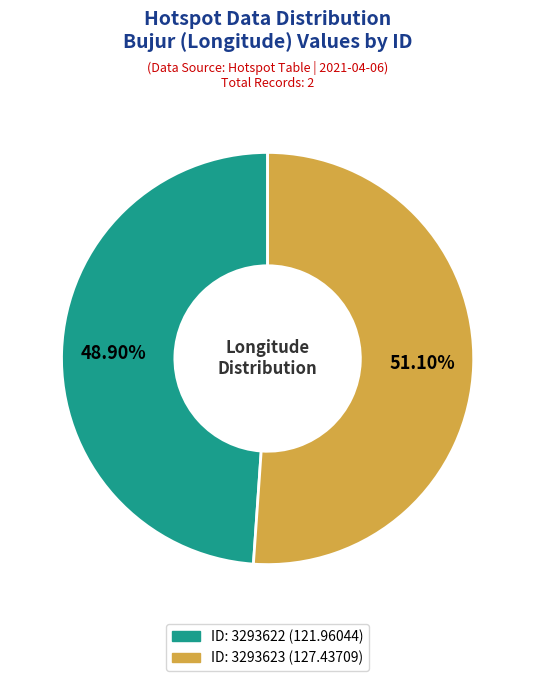

How many segments does this pie chart have?

2